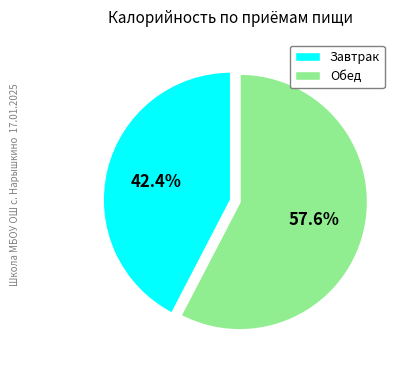

Combined, what portion of the pie is Завтрак and Обед?

100.0%